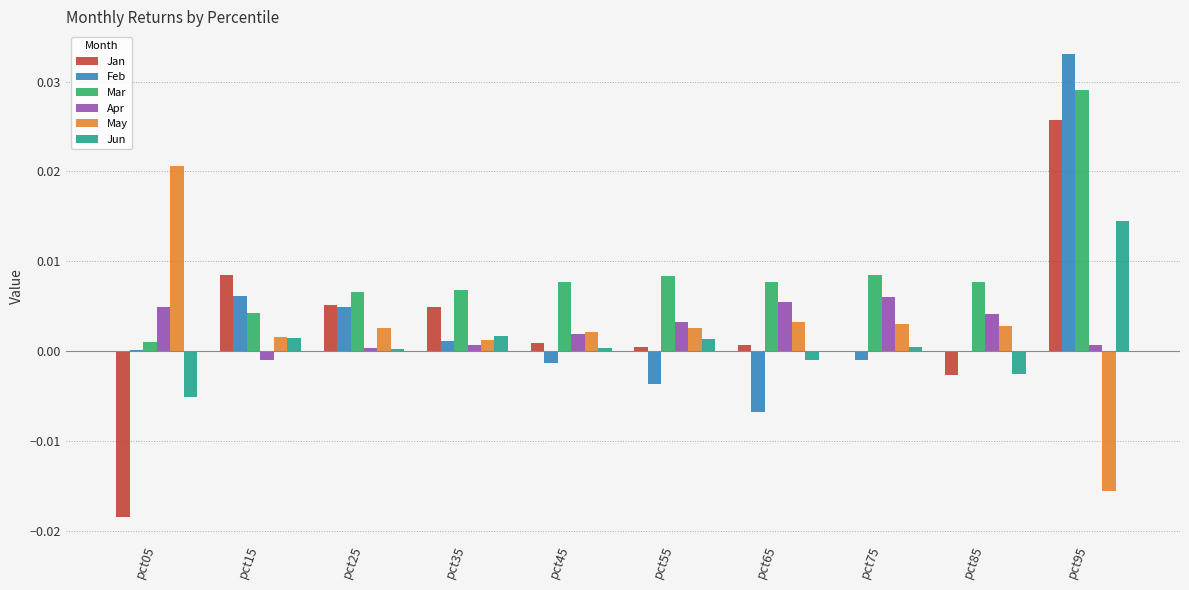

The Mar series shows 0.0 at pct35. True or false?

True